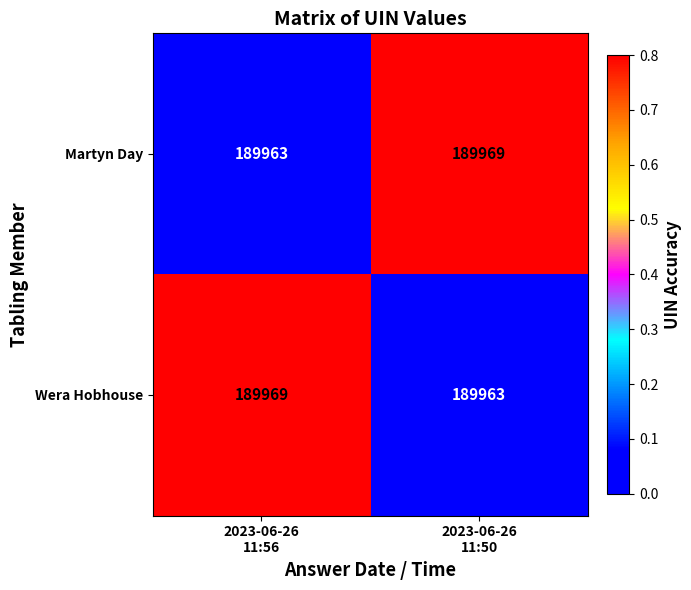

What is the difference between the maximum and minimum values in the Wera Hobhouse series?

6